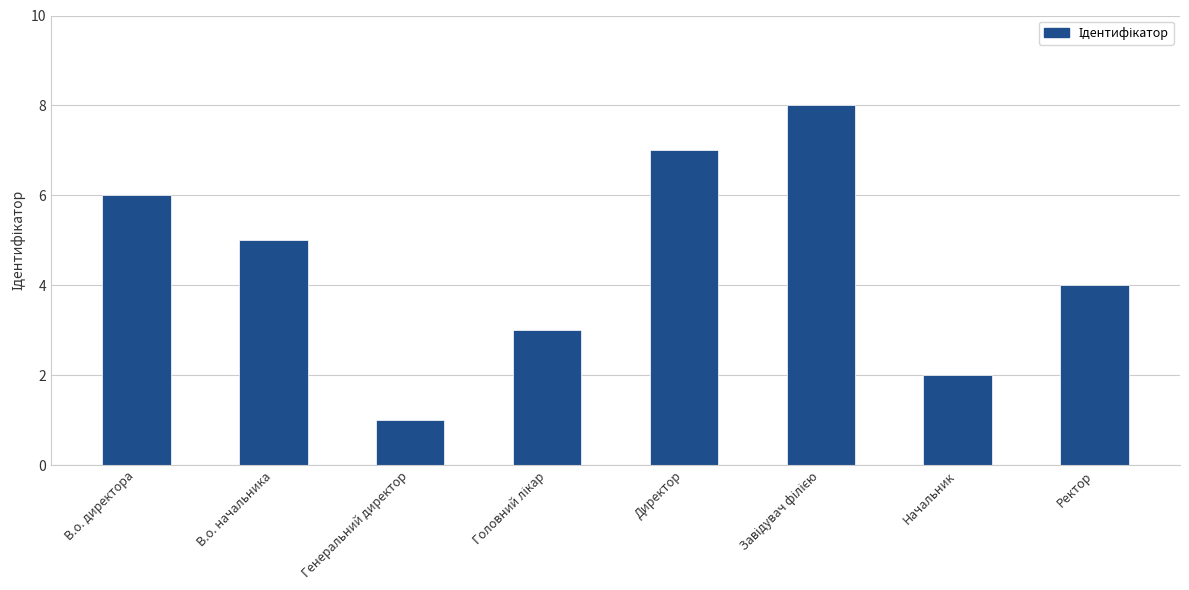

How many values are between 3 and 7?

5